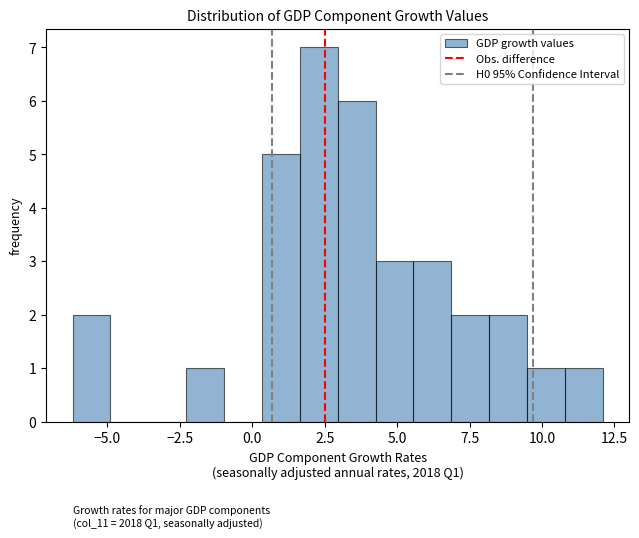

Around what value on the x-axis is the tallest bar? Give the approximate position of its centre, as read against the axis.

2.5